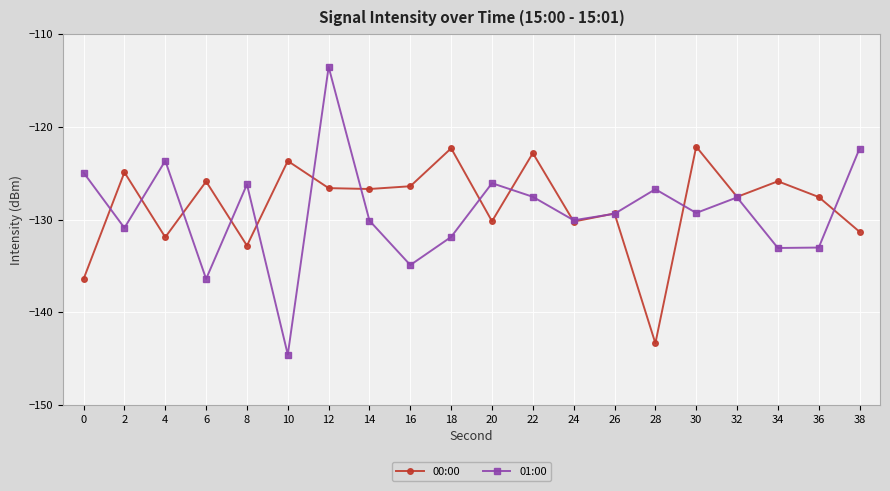

Count the number of data series in this chart.

2